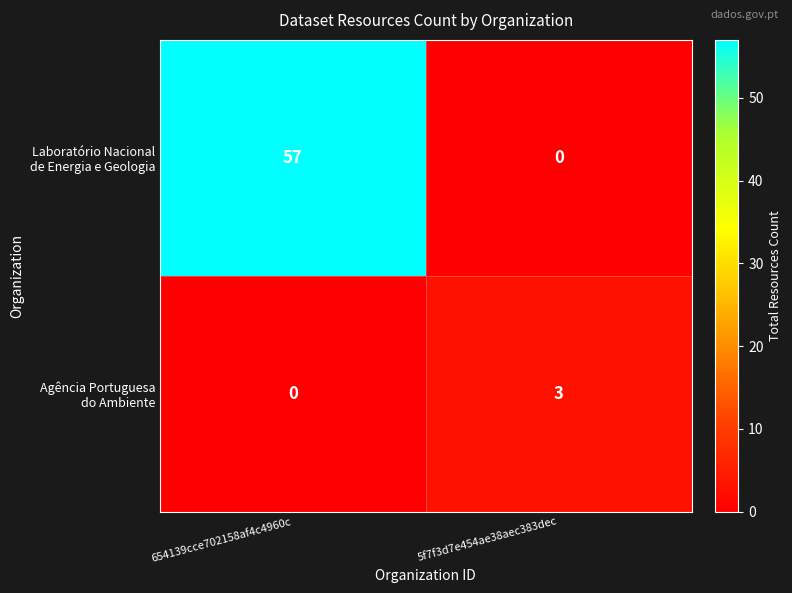

What is the difference between the highest and lowest values at 5f7f3d7e454ae38aec383dec?

3